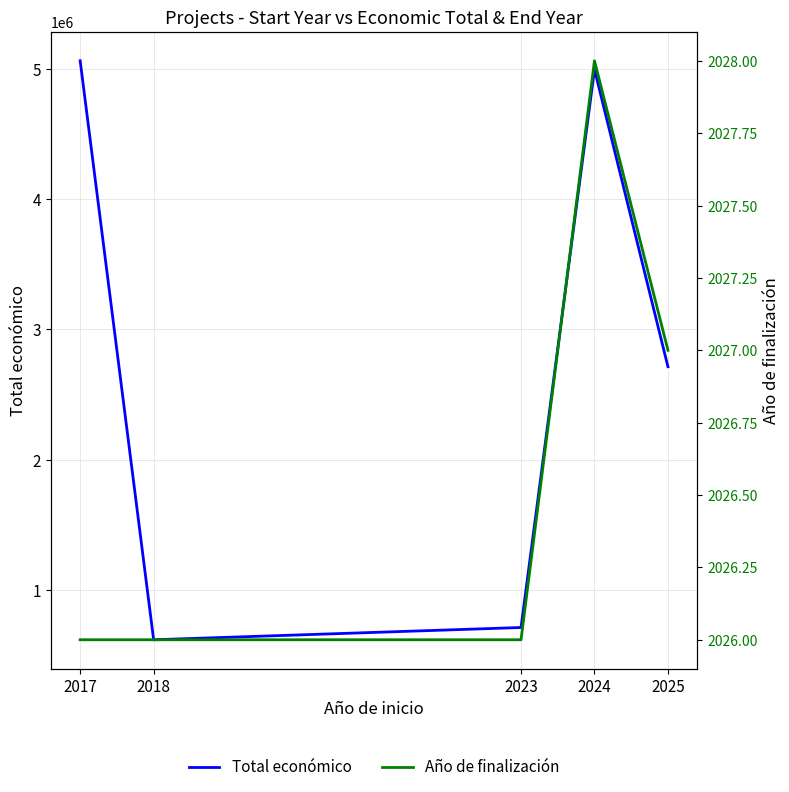

Reading left to right, extract all data points from this chart.

Total económico: 5064439	615795	709999	4997361	2713753
Año de finalización: 2026	2026	2026	2028	2027